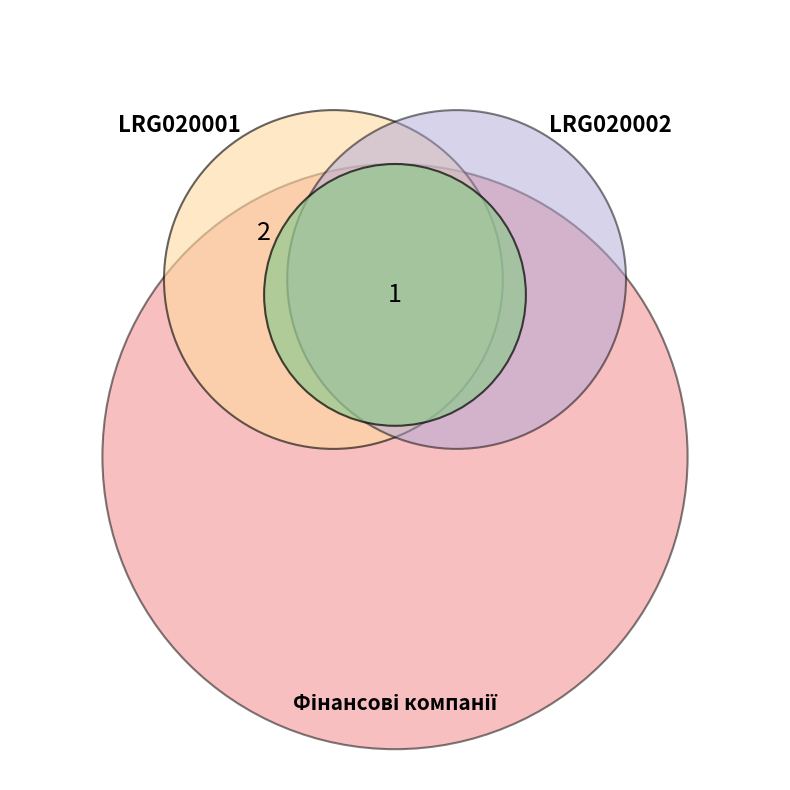

How many segments does this pie chart have?

2